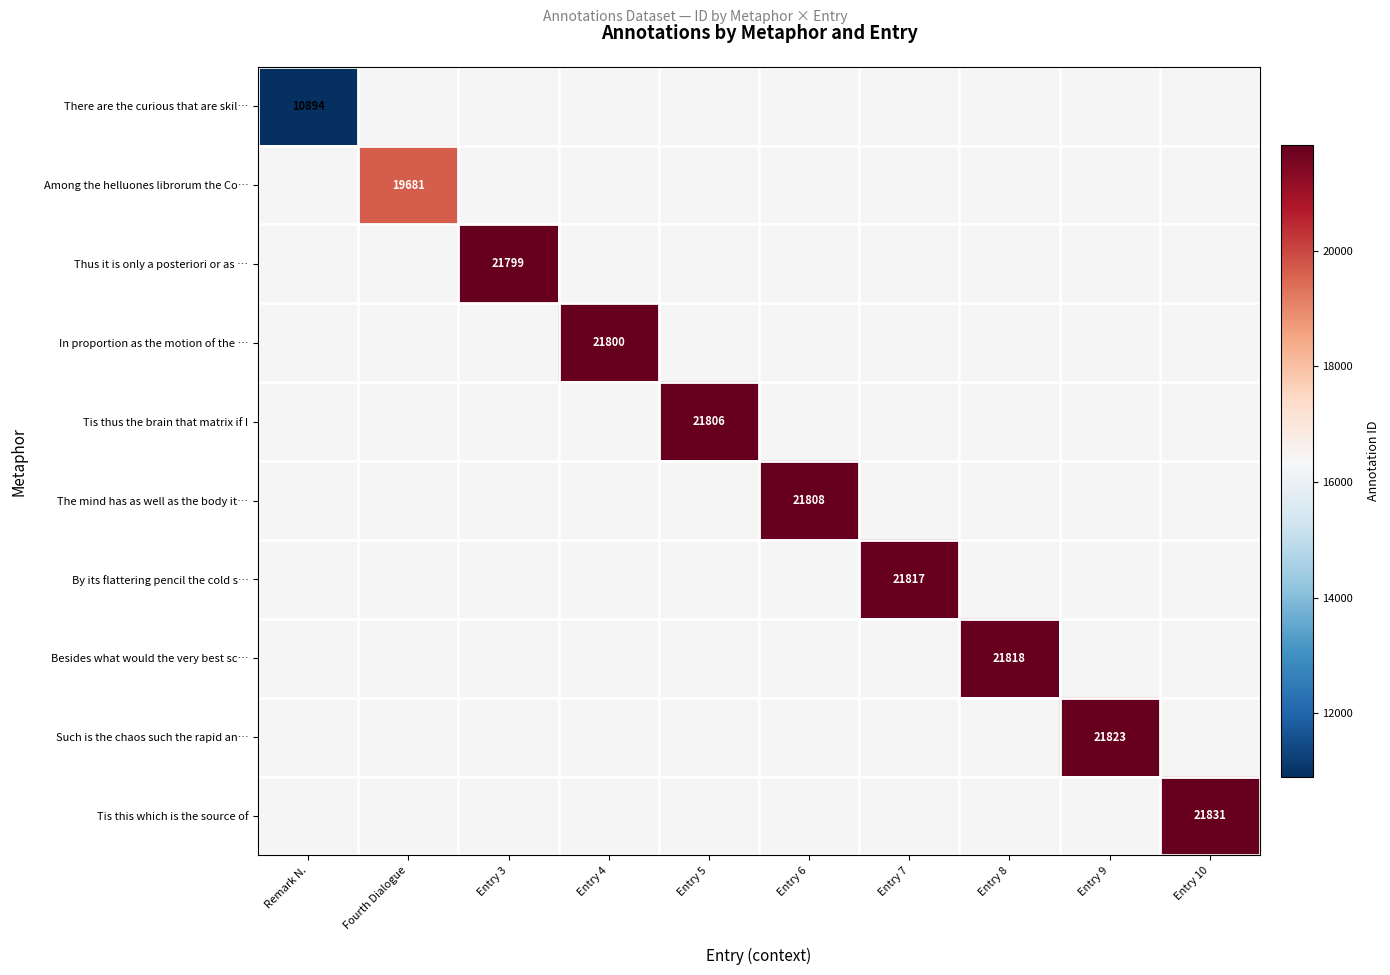

The Tis thus the brain that matrix if I series shows 21806 at Entry 5. True or false?

True